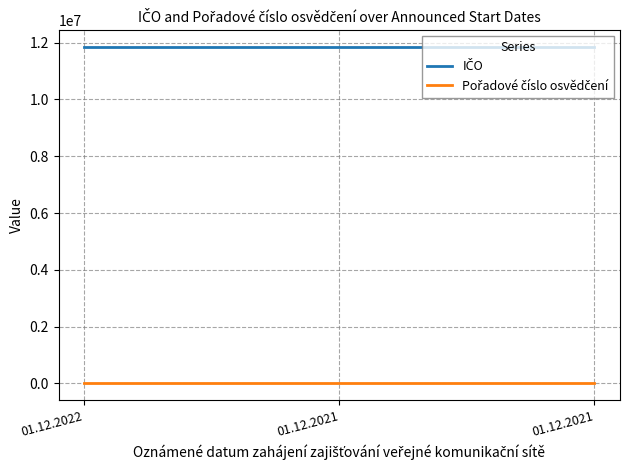

The value of Pořadové číslo osvědčení at 01.12.2021 is 8259. True or false?

False